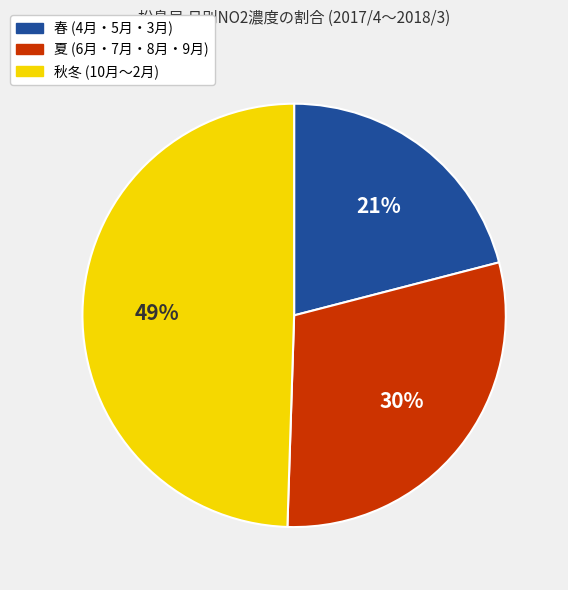

Is there any slice that represents more than half of the pie?

No